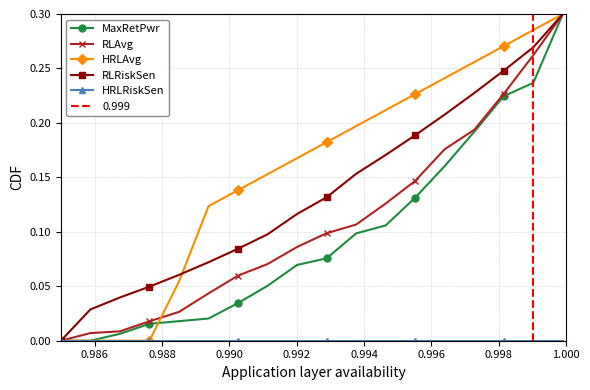

Reading left to right, extract all data points from this chart.

MaxRetPwr: 0.0	0.0	0.0	0.0	0.0	0.0	0.0	0.1	0.1	0.1	0.1	0.1	0.1	0.2	0.2	0.2	0.2	0.3
RLAvg: 0.0	0.0	0.0	0.0	0.0	0.0	0.1	0.1	0.1	0.1	0.1	0.1	0.1	0.2	0.2	0.2	0.3	0.3
HRLAvg: 0.0	0.0	0.0	0.0	0.1	0.1	0.1	0.2	0.2	0.2	0.2	0.2	0.2	0.2	0.3	0.3	0.3	0.3
RLRiskSen: 0.0	0.0	0.0	0.0	0.1	0.1	0.1	0.1	0.1	0.1	0.2	0.2	0.2	0.2	0.2	0.2	0.3	0.3
HRLRiskSen: 0.0	0.0	0.0	0.0	0.0	0.0	0.0	0.0	0.0	0.0	0.0	0.0	0.0	0.0	0.0	0.0	0.0	0.0